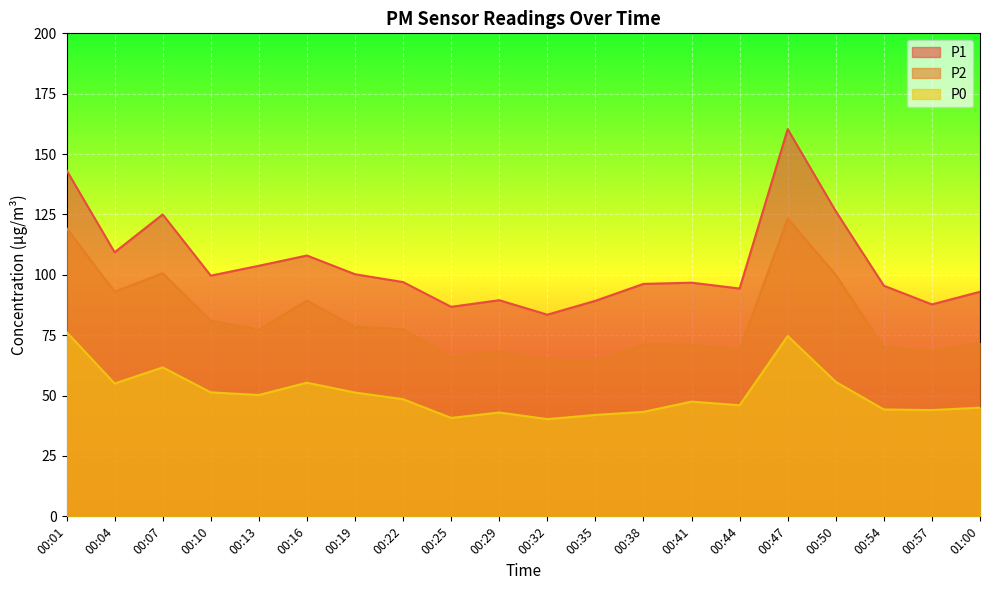

Where is the first local minimum for P1?

00:04